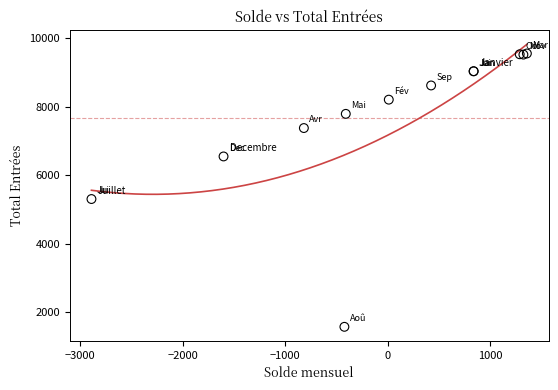

What Y value in the scatter plot is closest to 5566?

5307.0